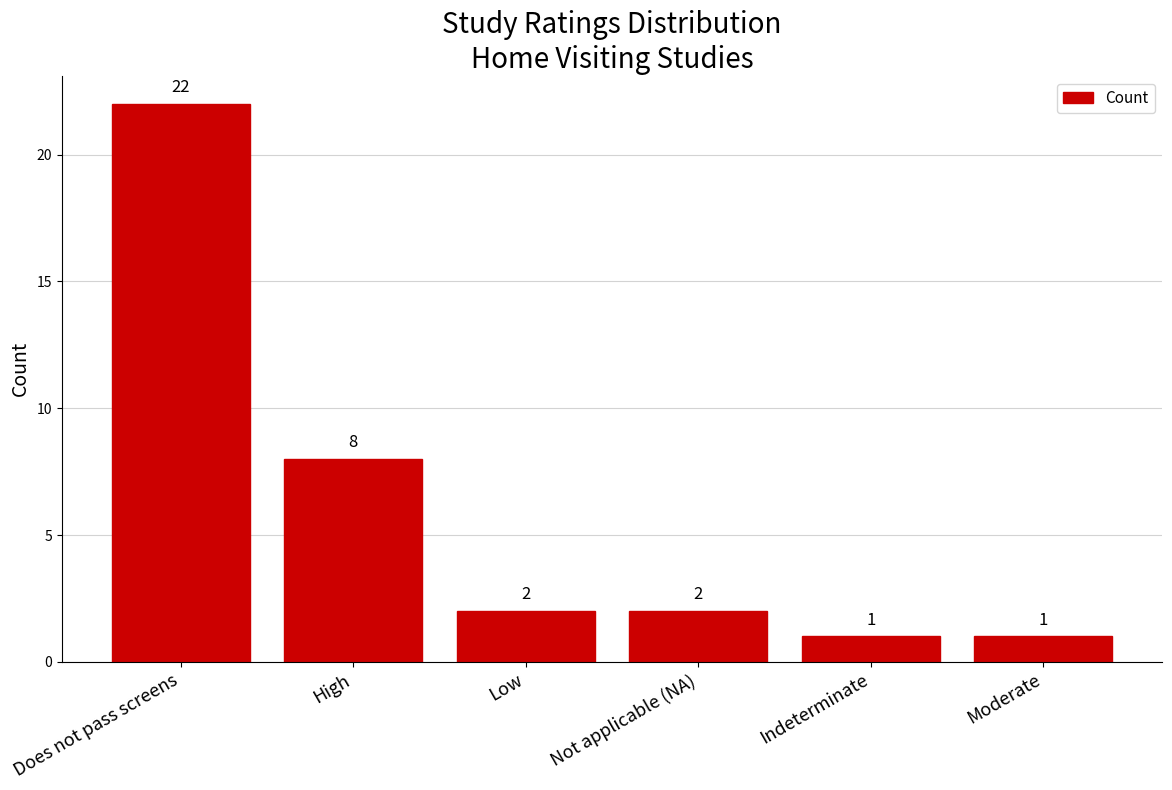

What is the value of the 1st bar from the left?

22